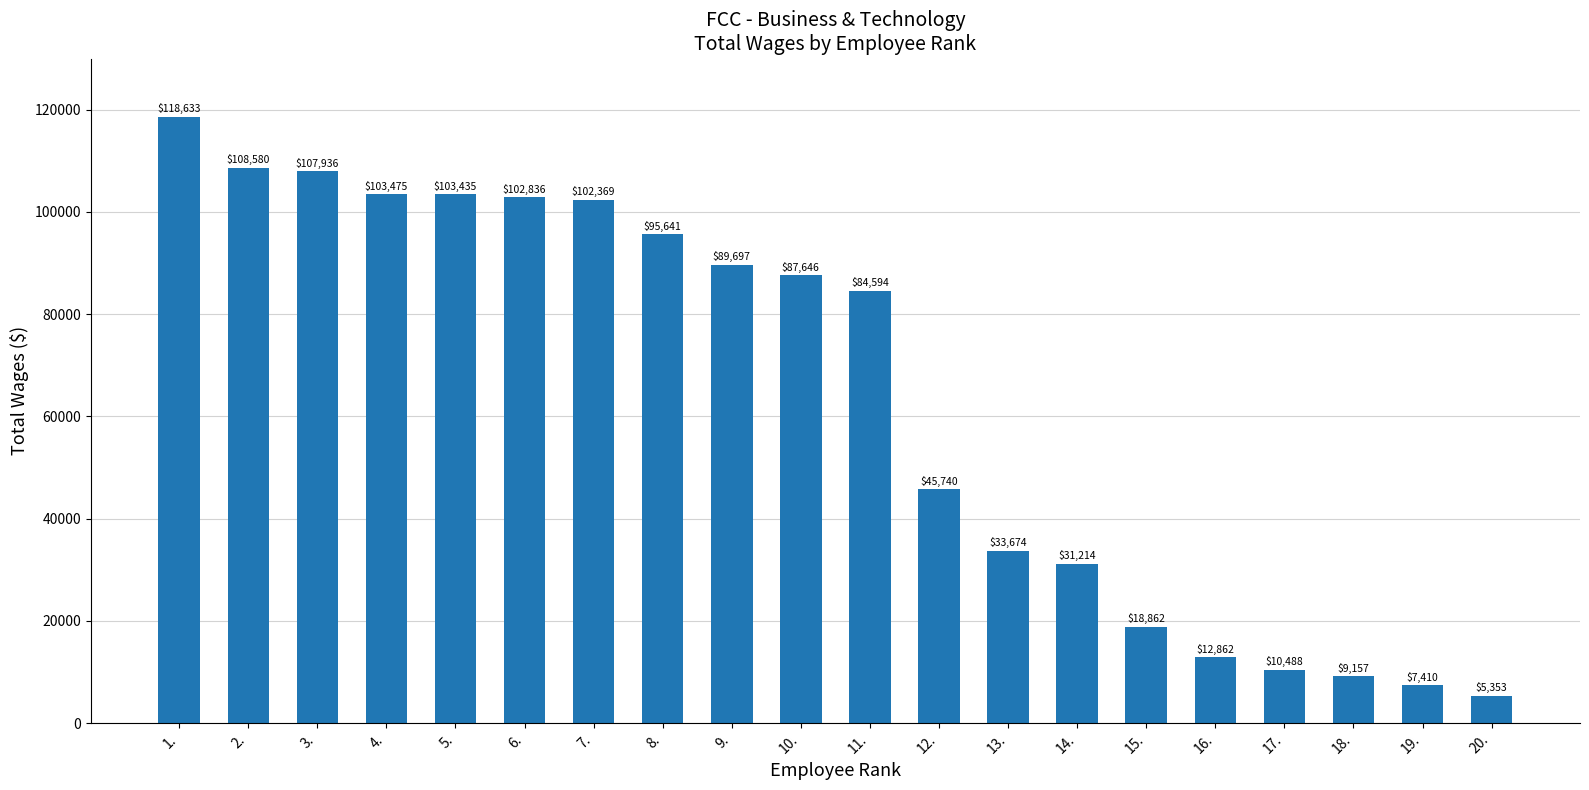

How many distinct data groups are displayed?

1